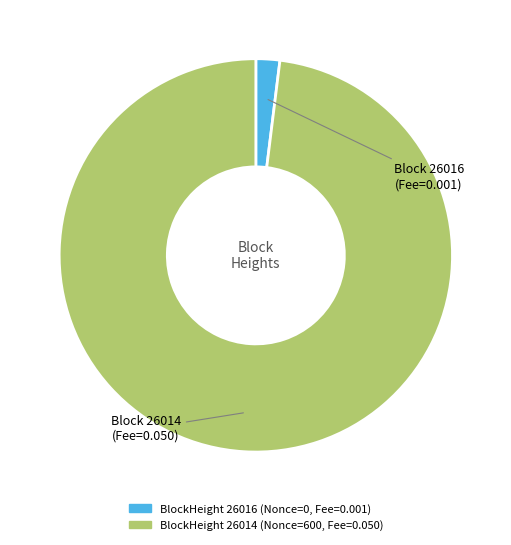

What is the largest slice in the pie chart?

BlockHeight 26014 (Nonce=600, Fee=0.050)